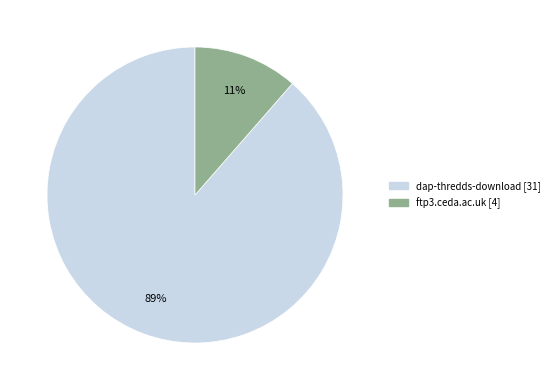

Count the number of slices in the pie.

2